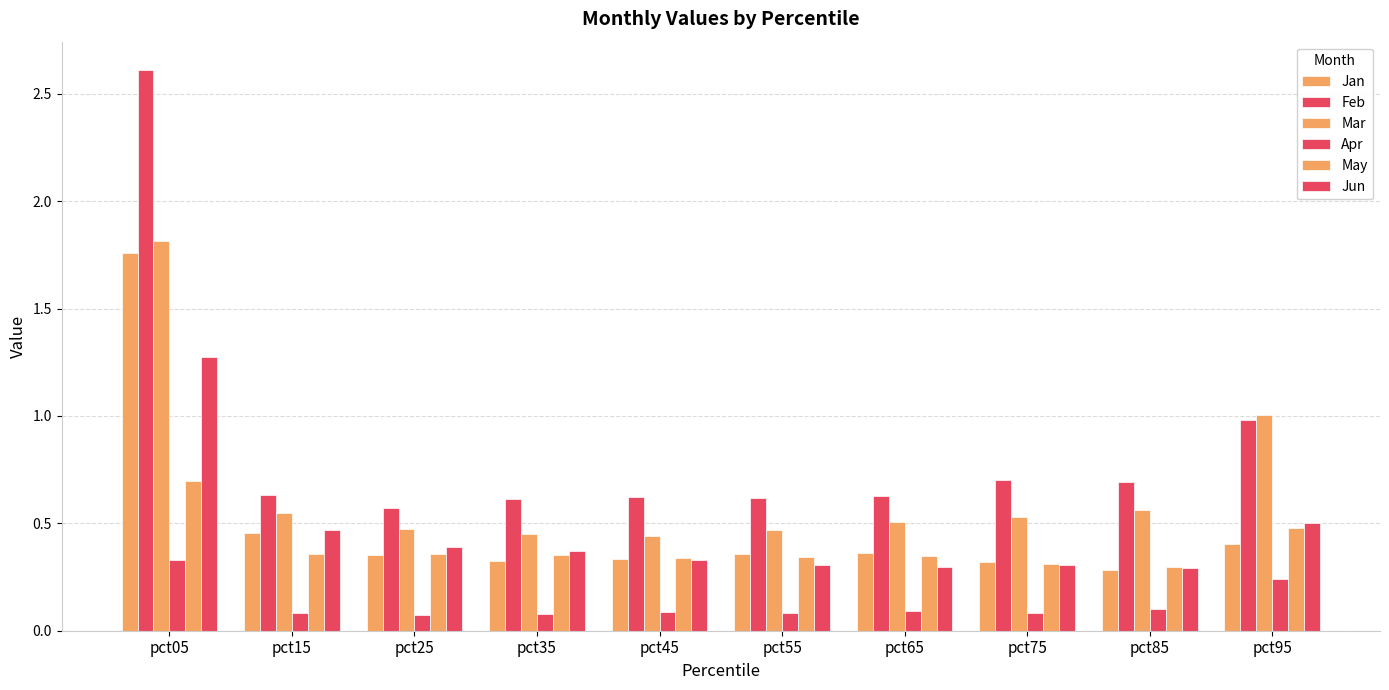

Is the value of Jan at pct95 greater than the value of May at pct25?

Yes